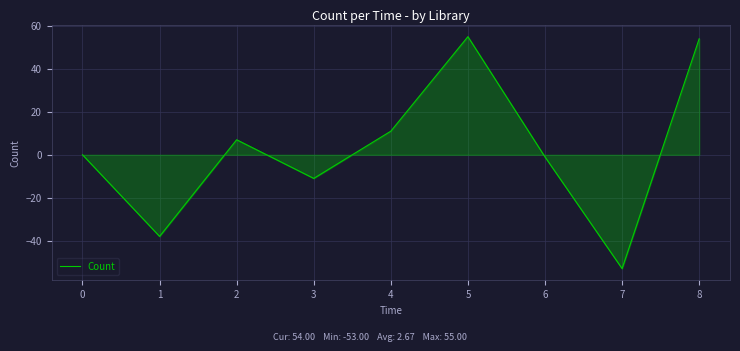

Reading right to left, transcribe all the data shown in this chart.

54	-53	-1	55	11	-11	7	-38	0